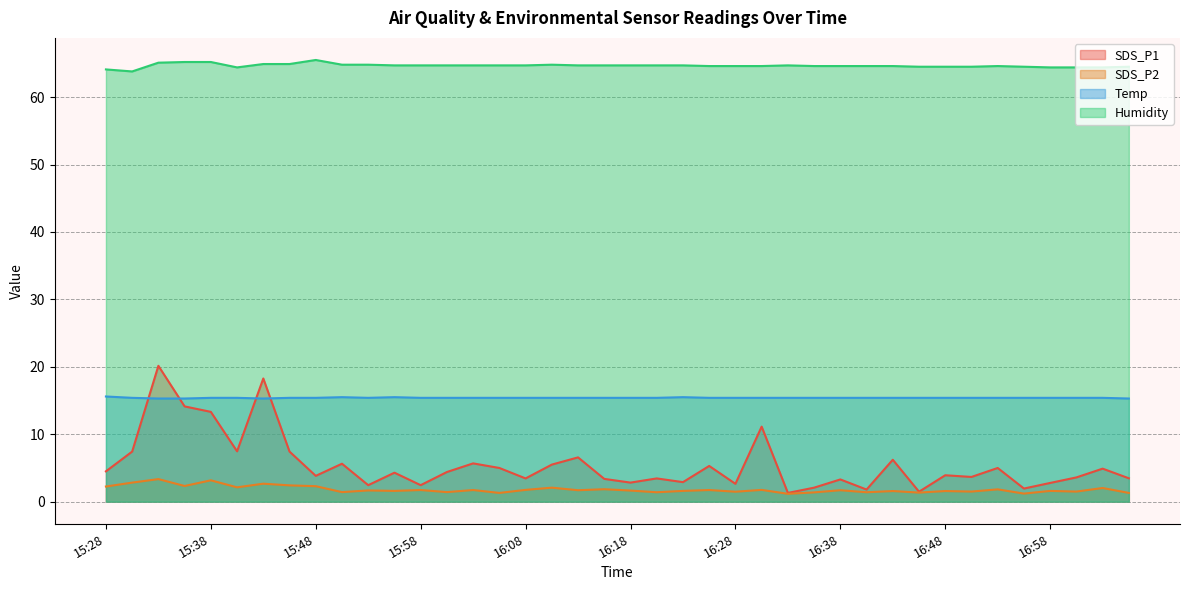

Is the value of Humidity at 16:40 greater than the value of SDS_P1 at 16:28?

Yes